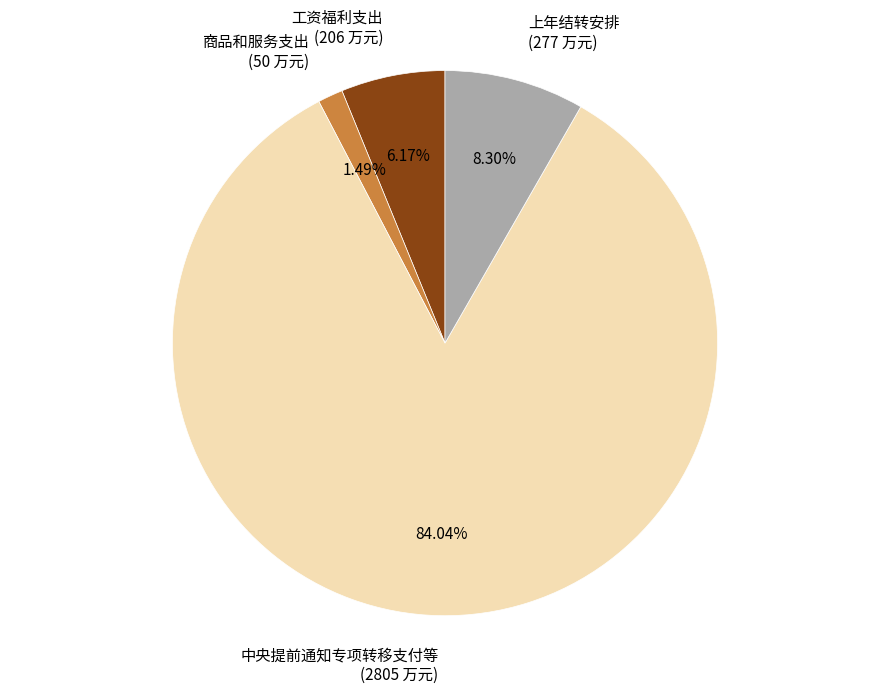

Which has a higher value, 商品和服务支出 or 中央提前通知专项转移支付等?

中央提前通知专项转移支付等